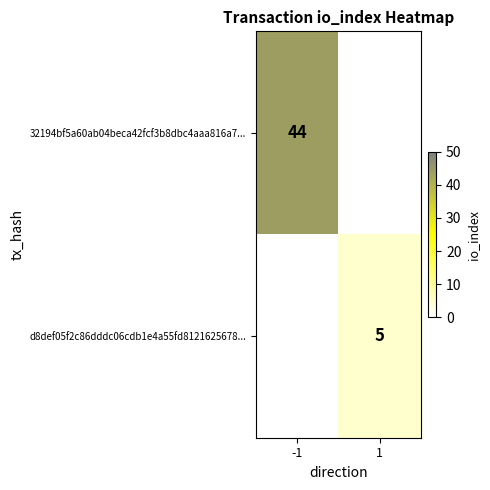

The value of d8def05f2c86dddc06cdb1e4a55fd8121625678... at 1 is 5. True or false?

True